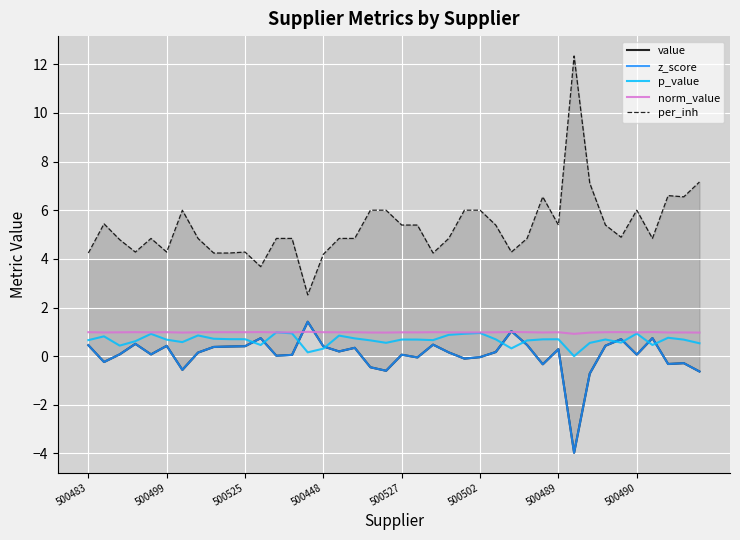

Is it true that p_value equals 0.9 at 500490?

True